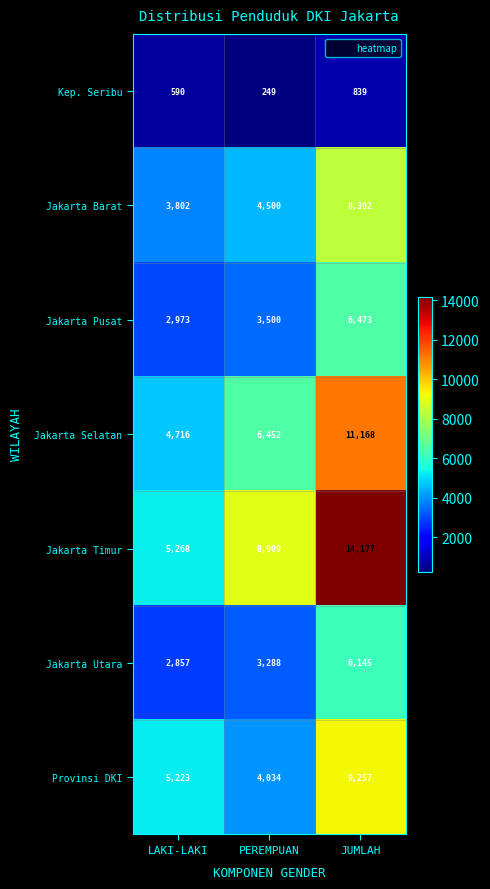

What is the difference between the maximum and minimum values in the Kep. Seribu series?

590